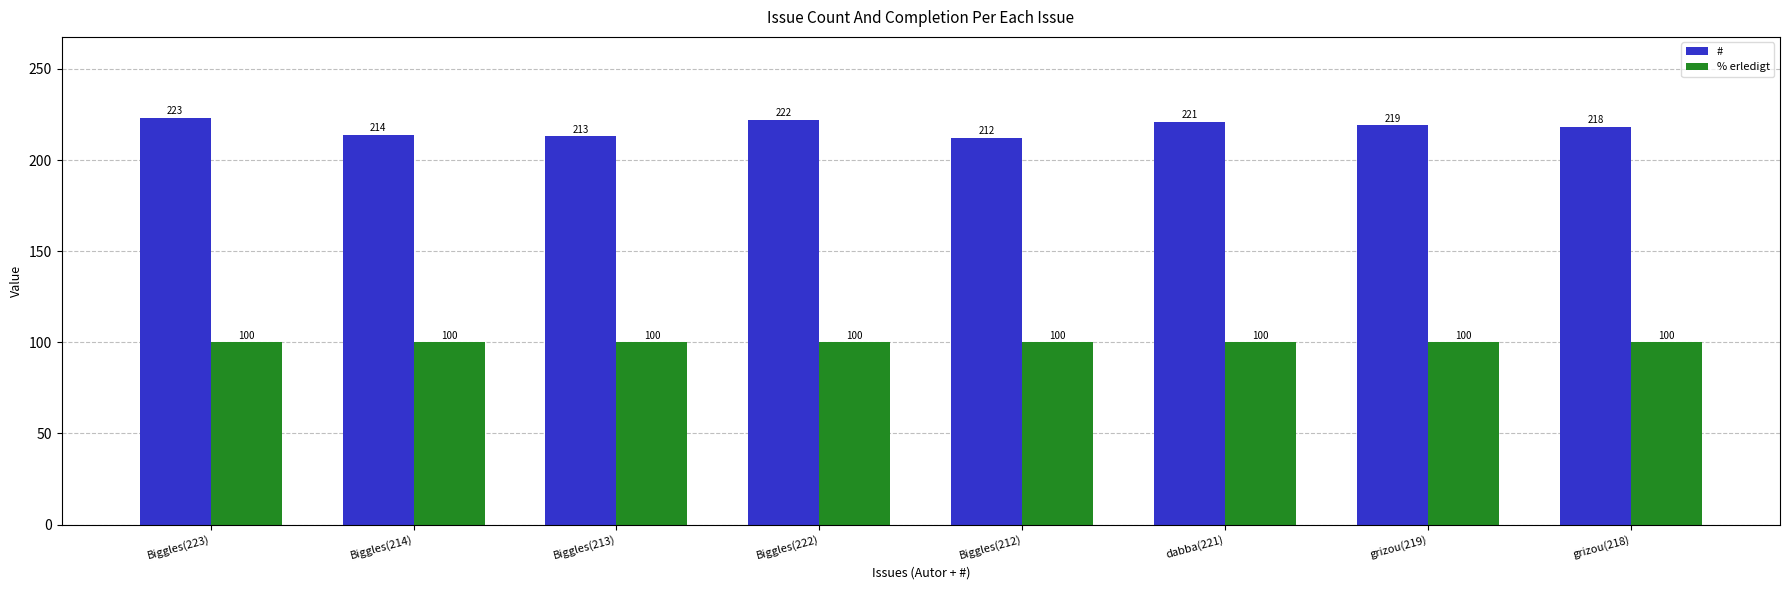

At which label is # closest to 217?

grizou(218)